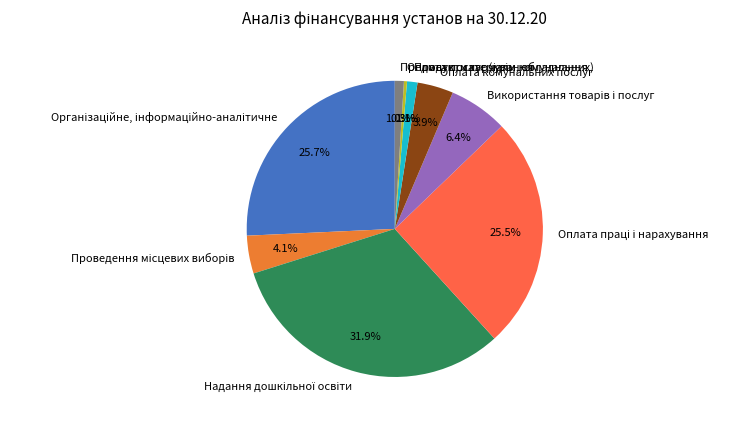

Is there any slice that represents more than half of the pie?

No